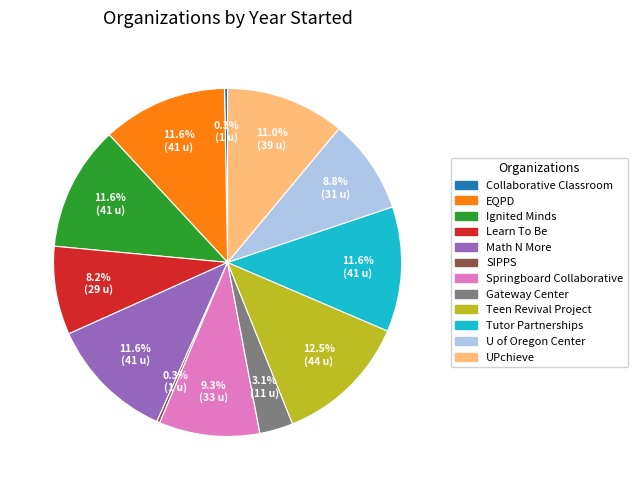

Is there any slice that represents more than half of the pie?

No